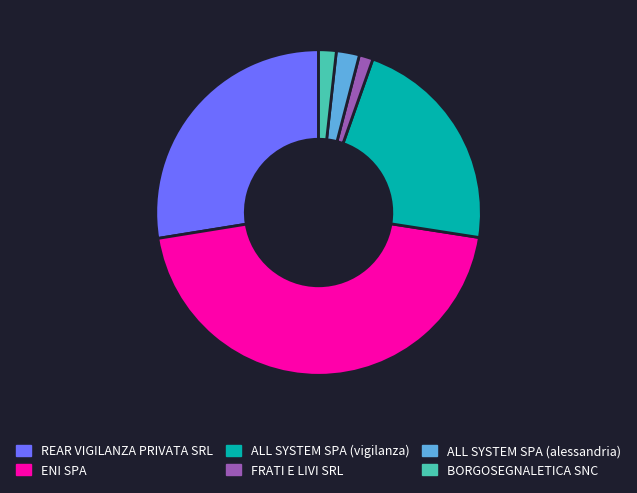

Is the sum of FRATI E LIVI SRL and BORGOSEGNALETICA SNC greater than half?

No